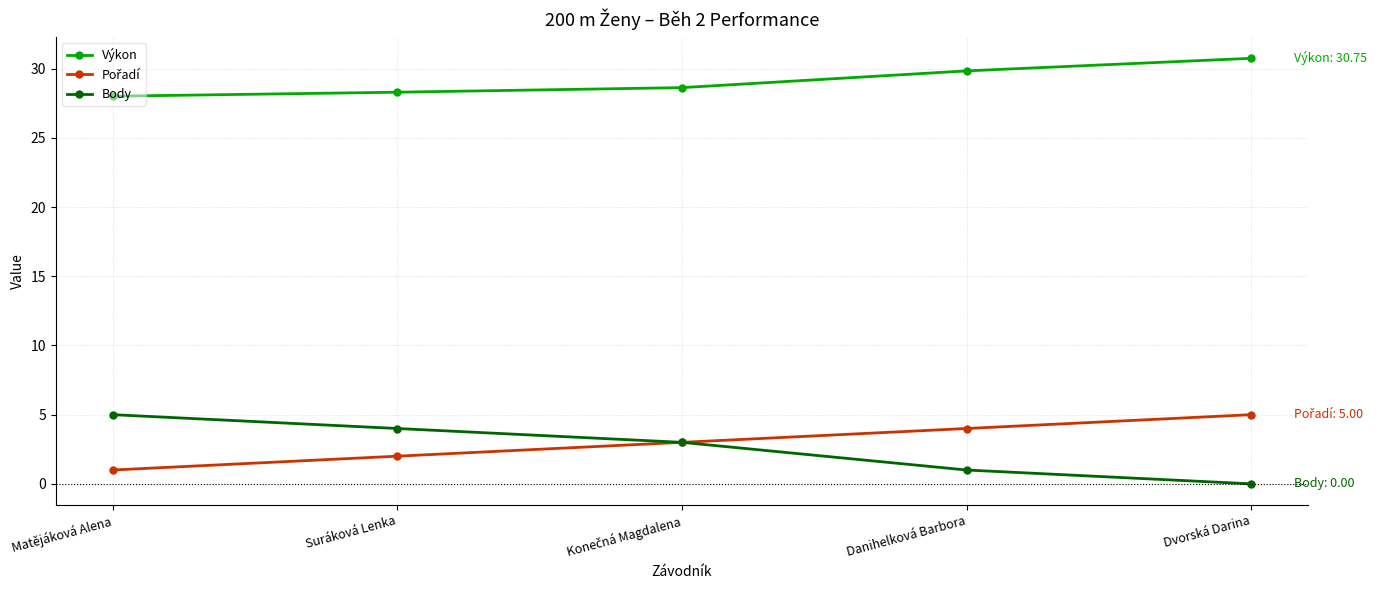

The Výkon series shows 28.0 at Matějáková Alena. True or false?

True